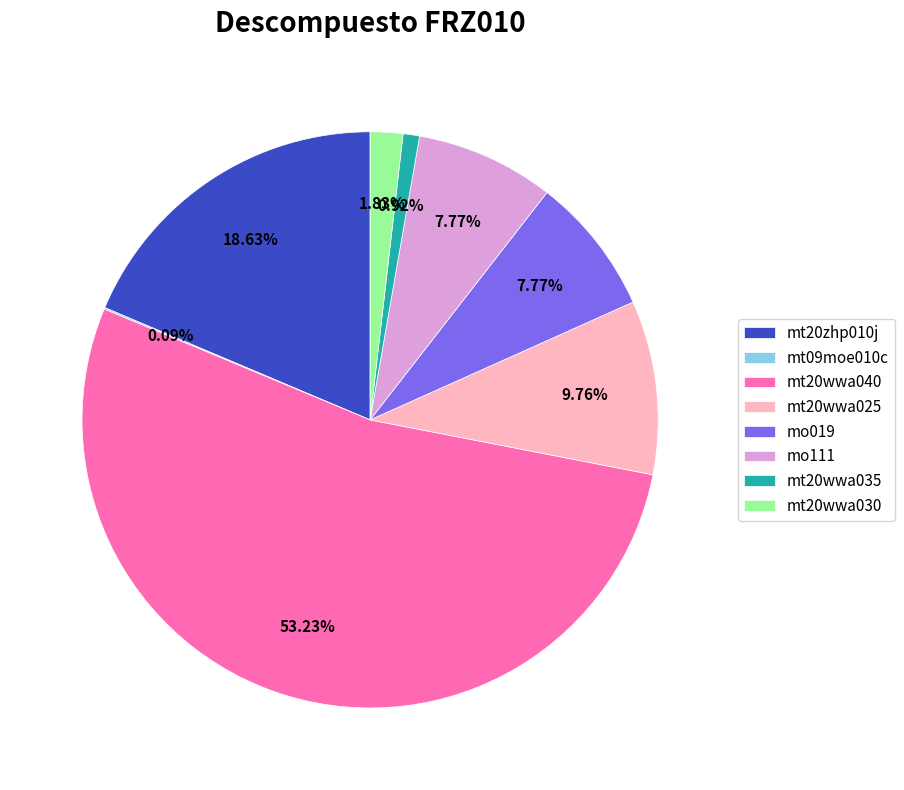

Which category accounts for the majority?

mt20wwa040